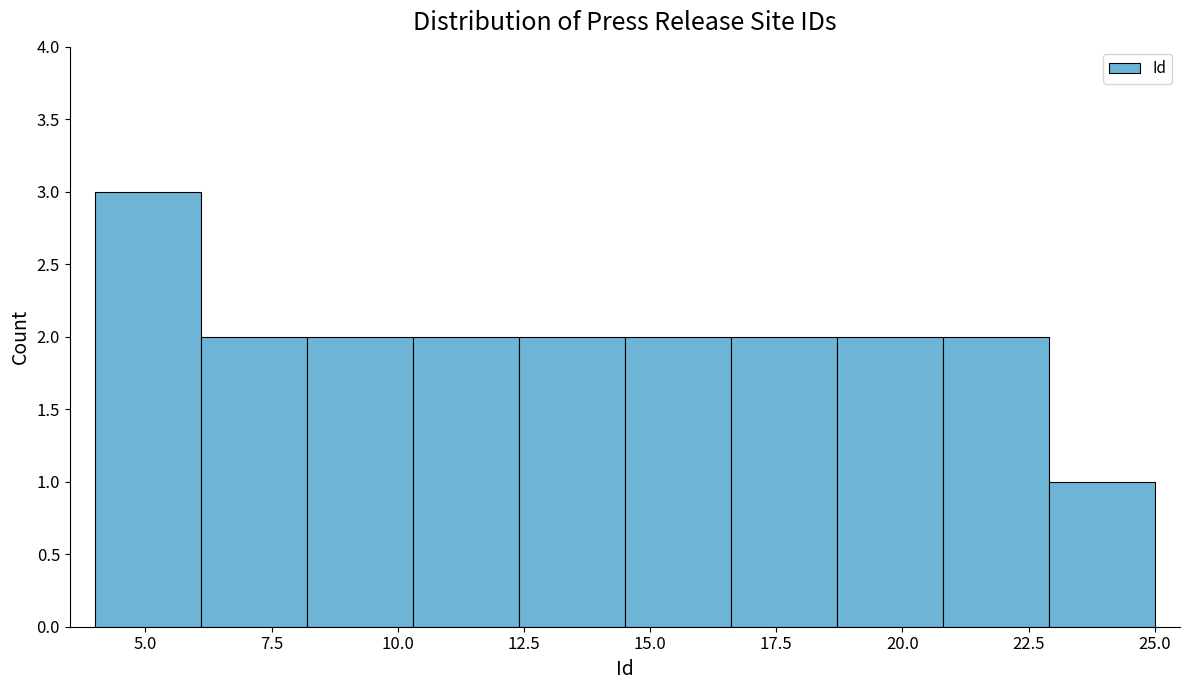

How tall is the bar that spans 4.0 to 6.1 on the x-axis? Neither the bar edges nor the heights are printed on the chart, so give them approximately, as read against the axes.

3